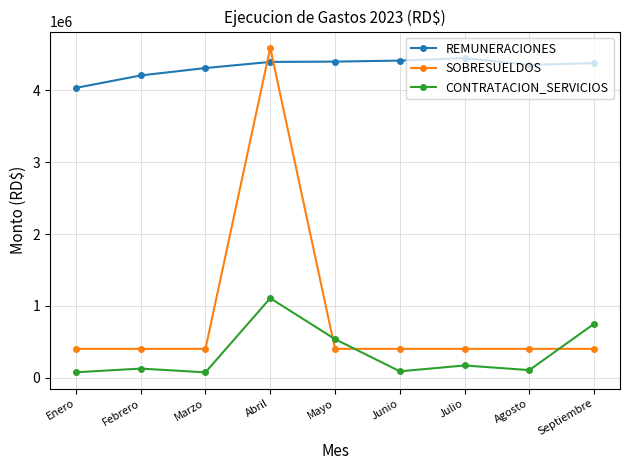

How many distinct data groups are displayed?

3